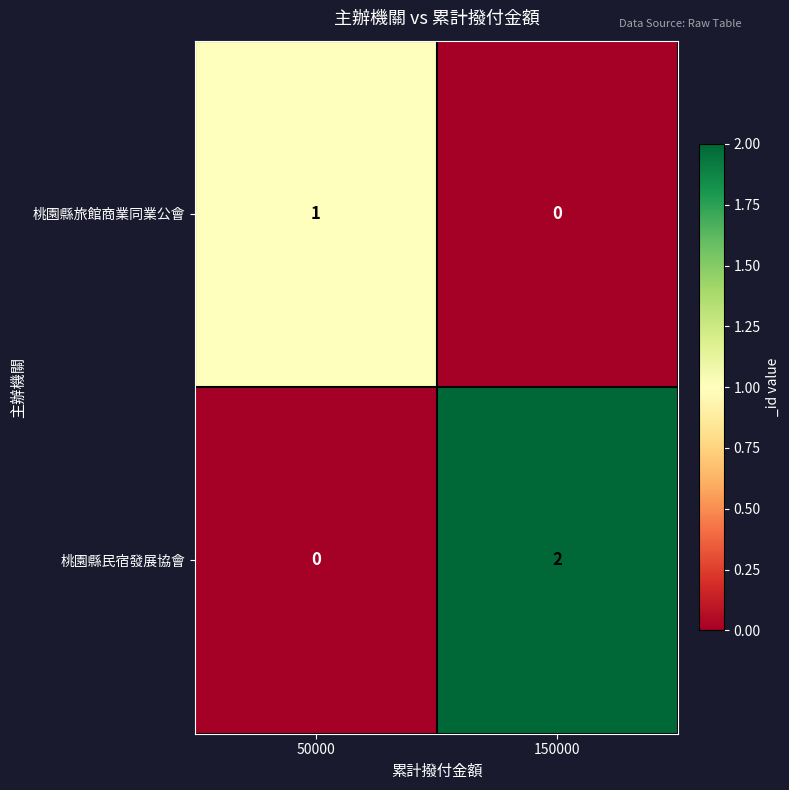

What is the difference between the highest and lowest values at 150000?

2